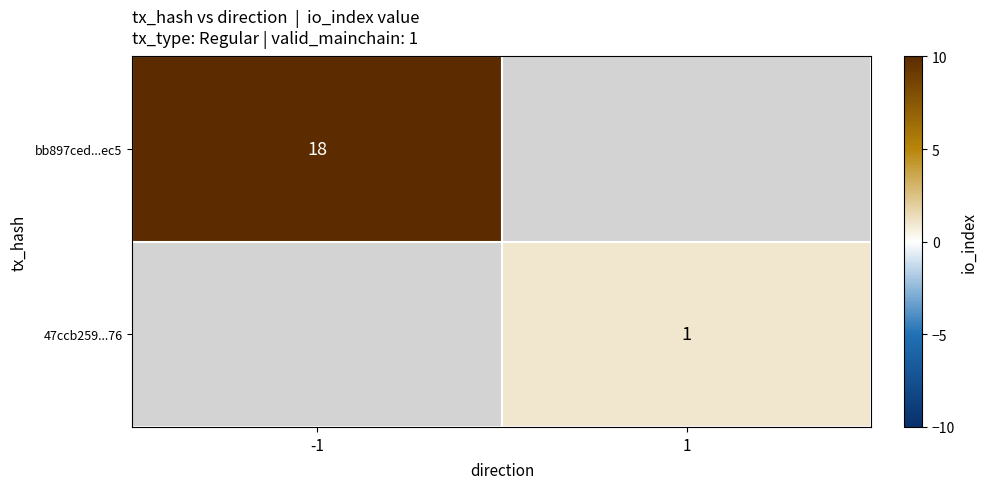

True or false: bb897ced...ec5 has a value of 18 at -1.

True